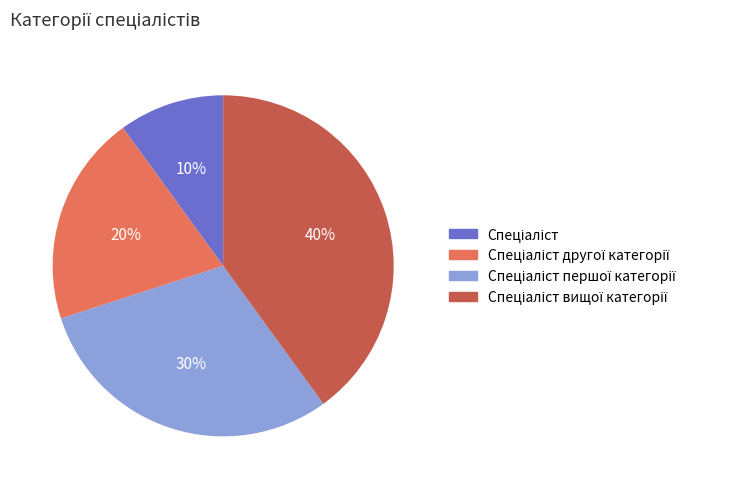

Is there a majority slice in this chart?

No